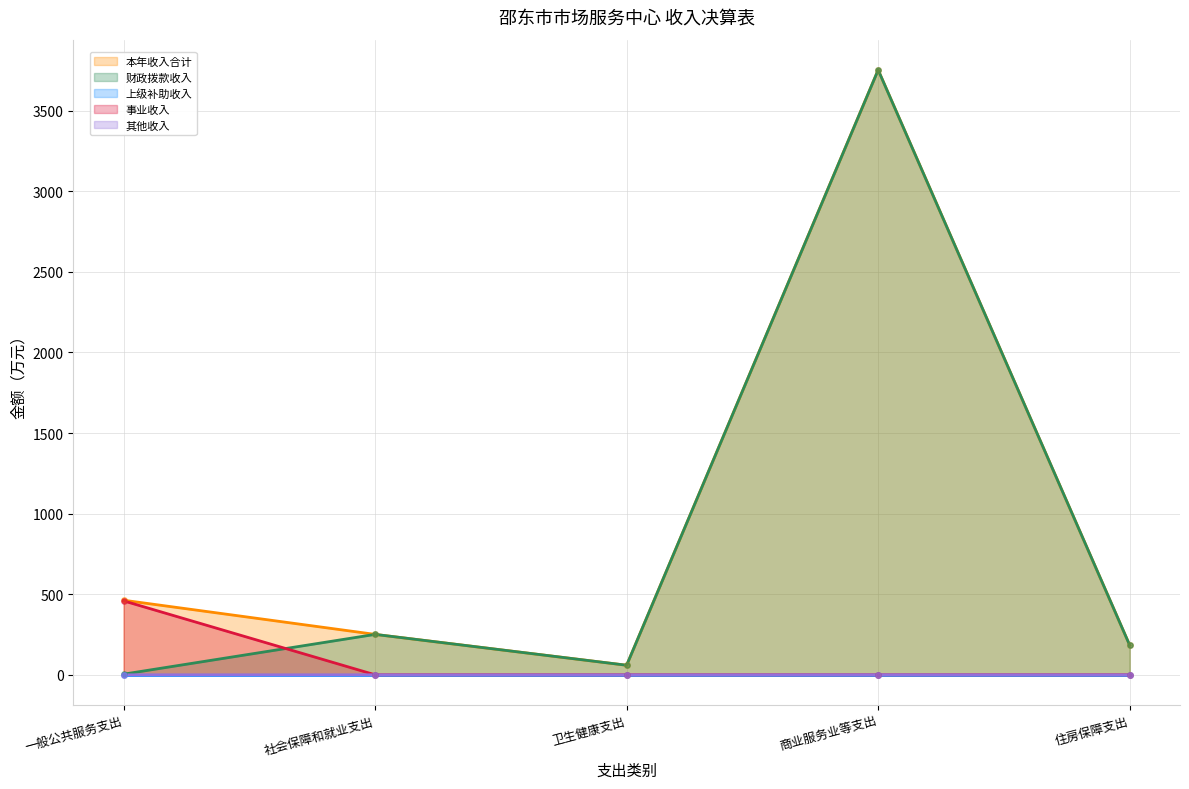

At how many categories does at least one series exceed 3070?

1